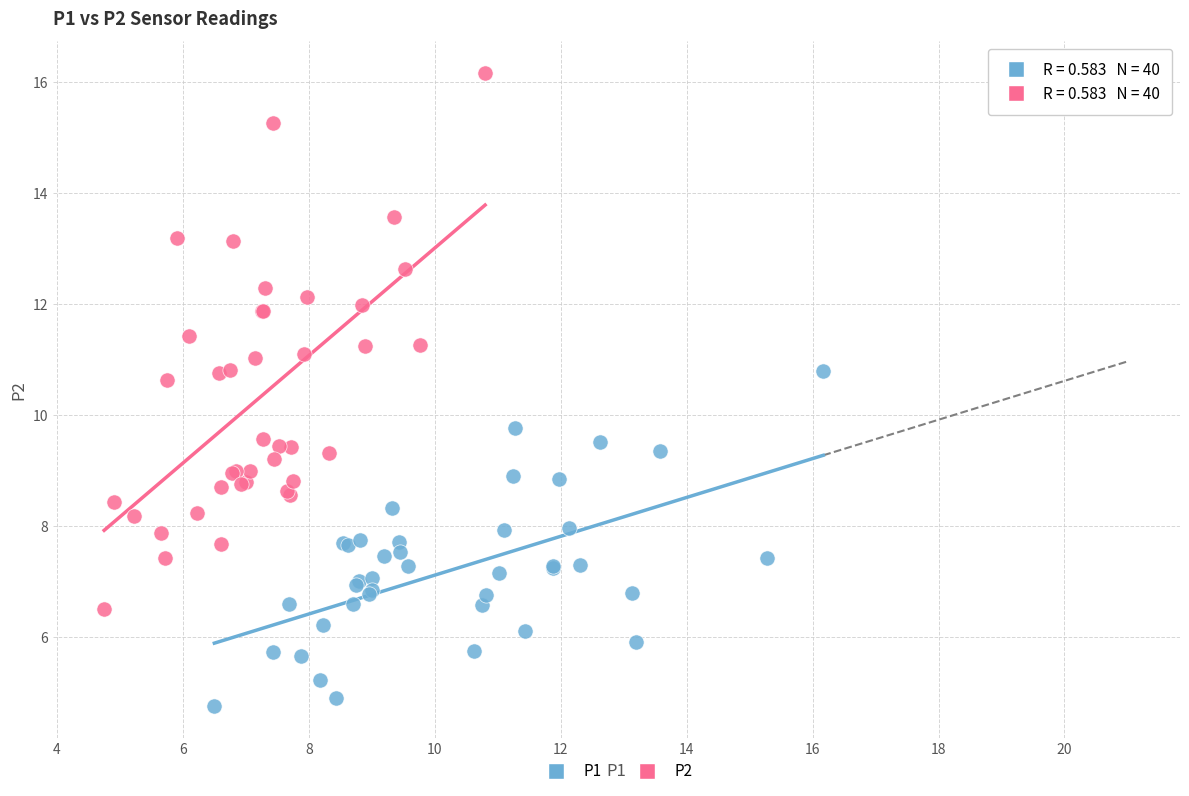

Which series contains the lowest Y value?

P1